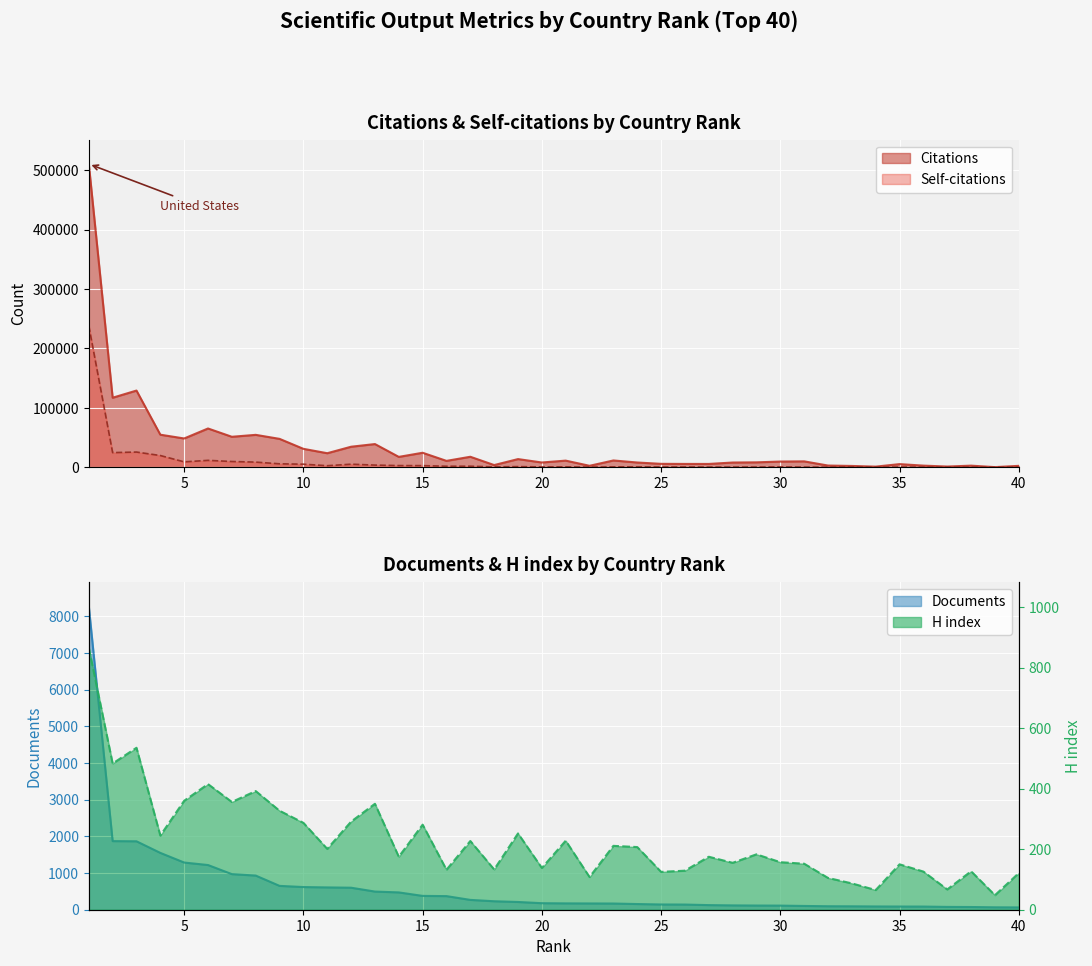

What is the highest value of the Self-citations series?

238157